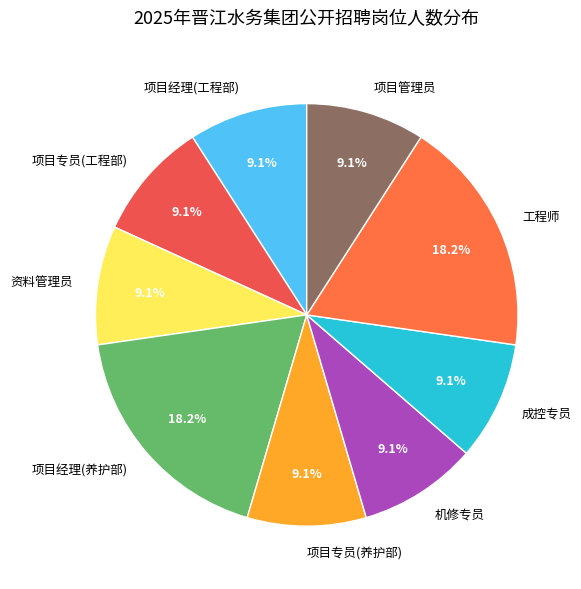

To the nearest percent, what is the average slice percentage?

11%